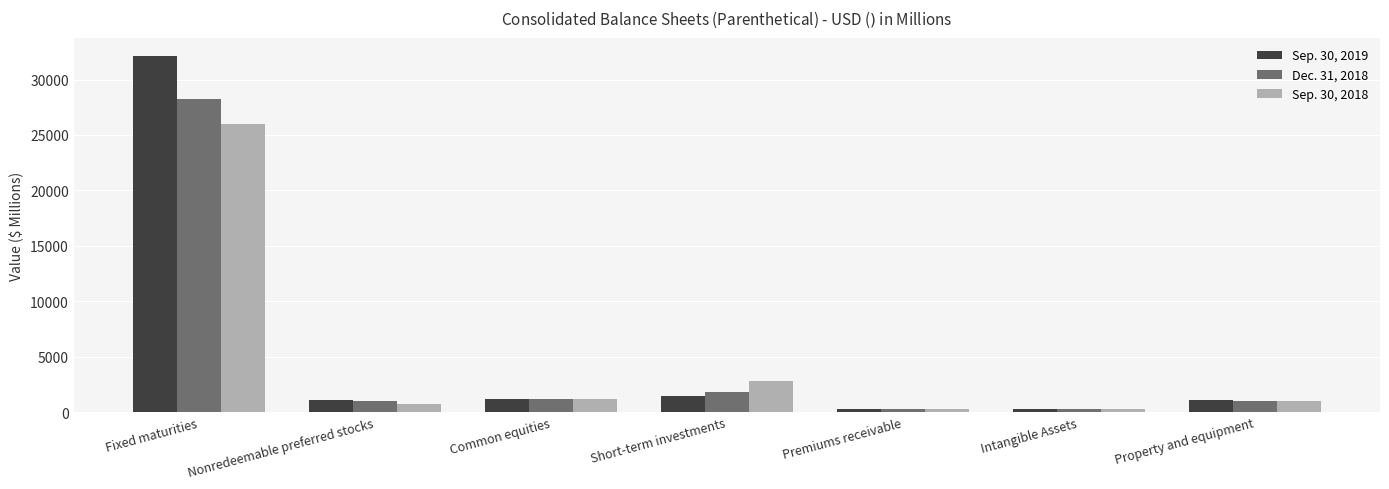

The value of Dec. 31, 2018 at Fixed maturities is 28255.9. True or false?

True